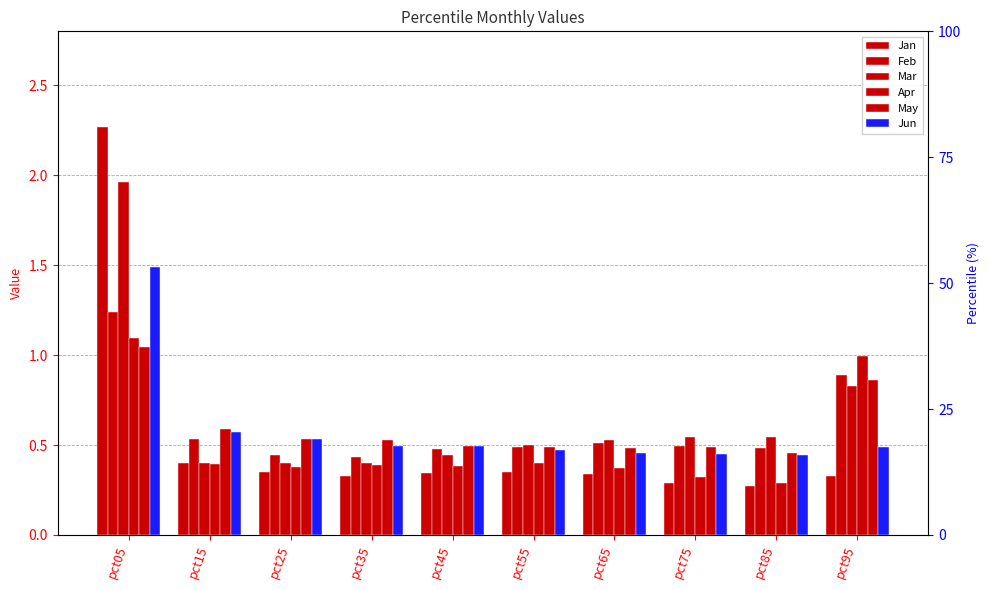

List the series in order of their peak value, highest first.

Jan, Mar, Jun, Feb, Apr, May